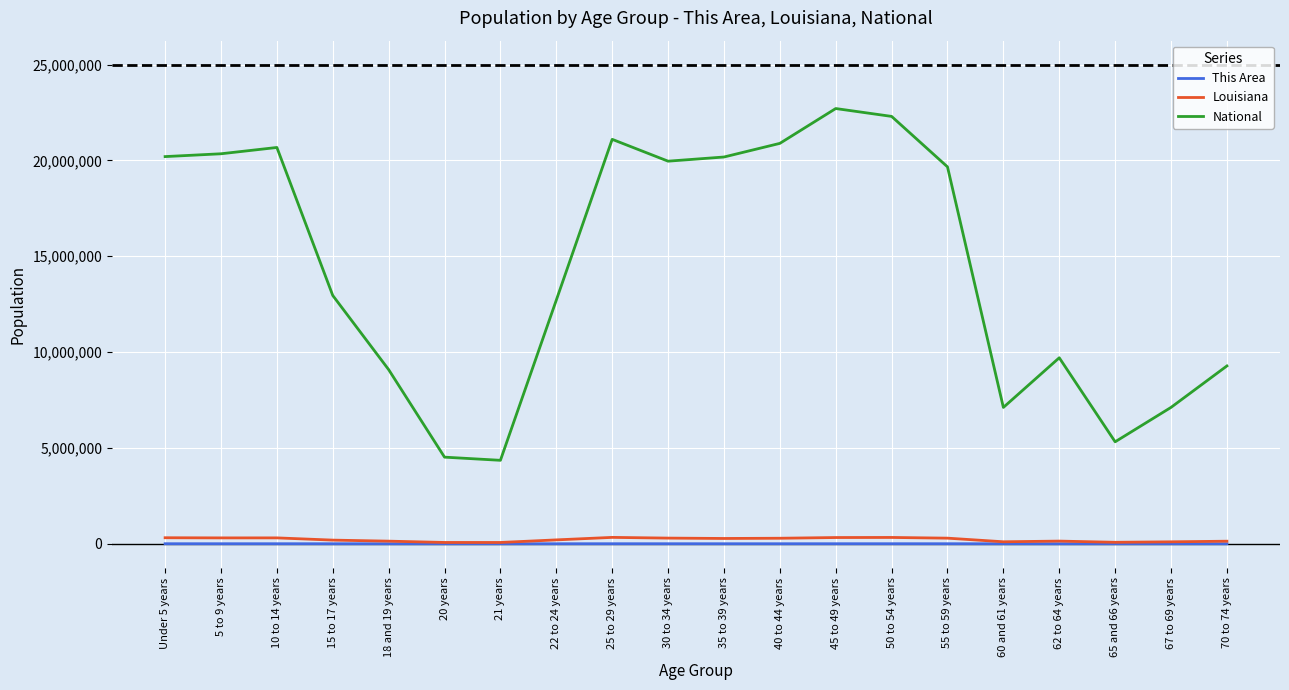

What is the maximum value for National?

22708591